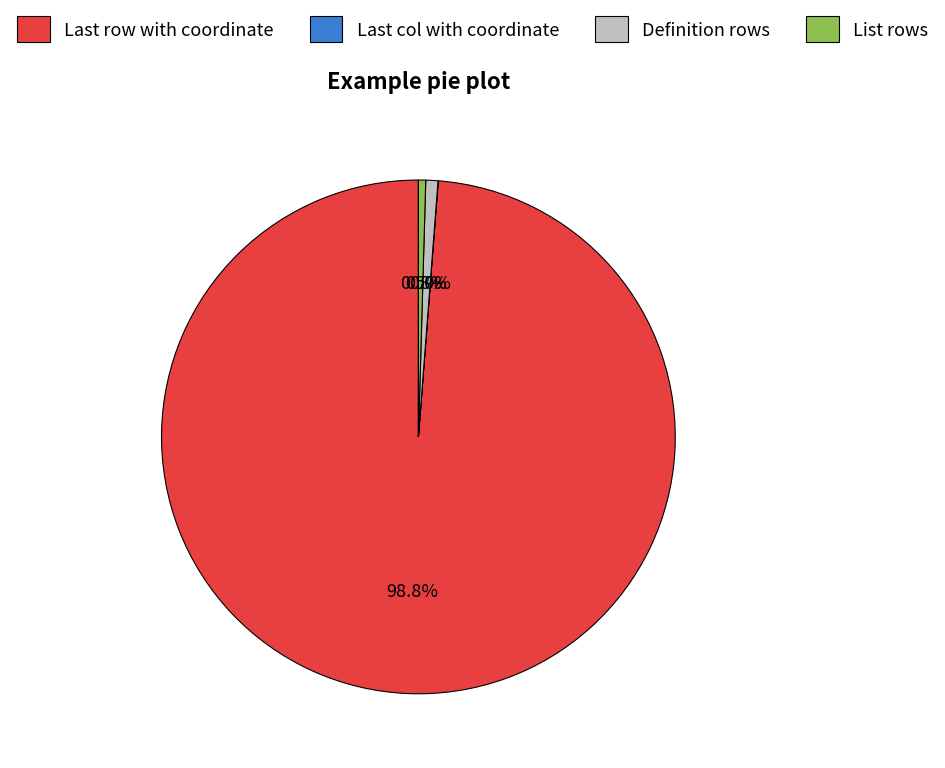

To the nearest percent, what portion does Definition rows represent?

1%